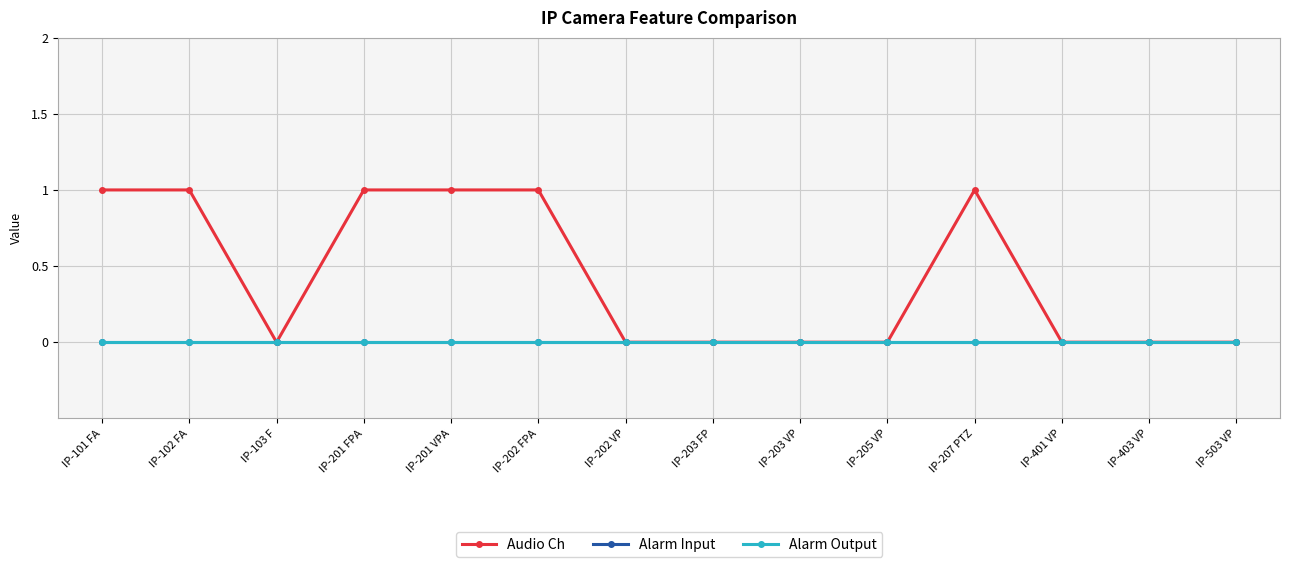

Is this an area chart (filled region under the line)?

No